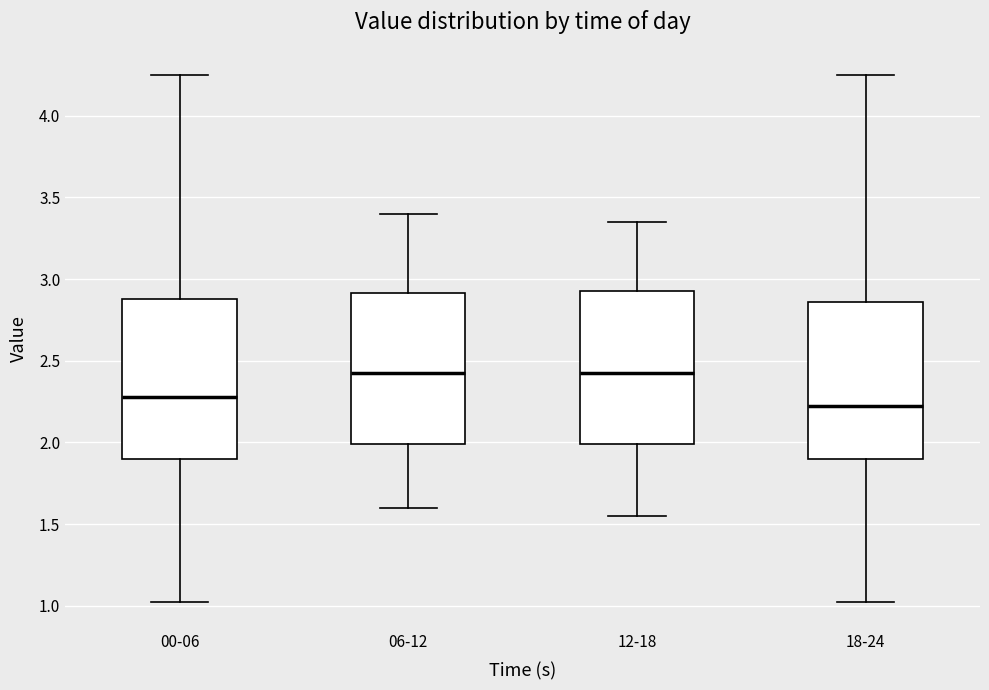

Reading left to right, transcribe this box plot: for each box, give where its median line is, the range the box spans, and where its two whiskers end, as read against the y-axis. The values are not printed on the chart, so give them approximately, as read against the axis.

00-06: median 2.30, box 1.90 to 2.90, whiskers 1.00 to 4.25
06-12: median 2.45, box 2.00 to 2.90, whiskers 1.60 to 3.40
12-18: median 2.45, box 2.00 to 2.95, whiskers 1.55 to 3.35
18-24: median 2.25, box 1.90 to 2.85, whiskers 1.00 to 4.25